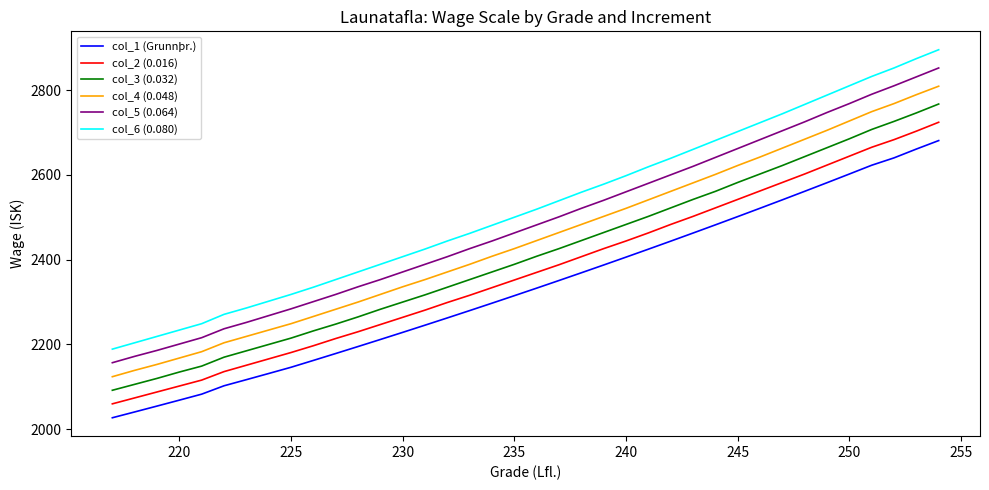

What is the minimum value for col_6 (0.080)?

2189.0